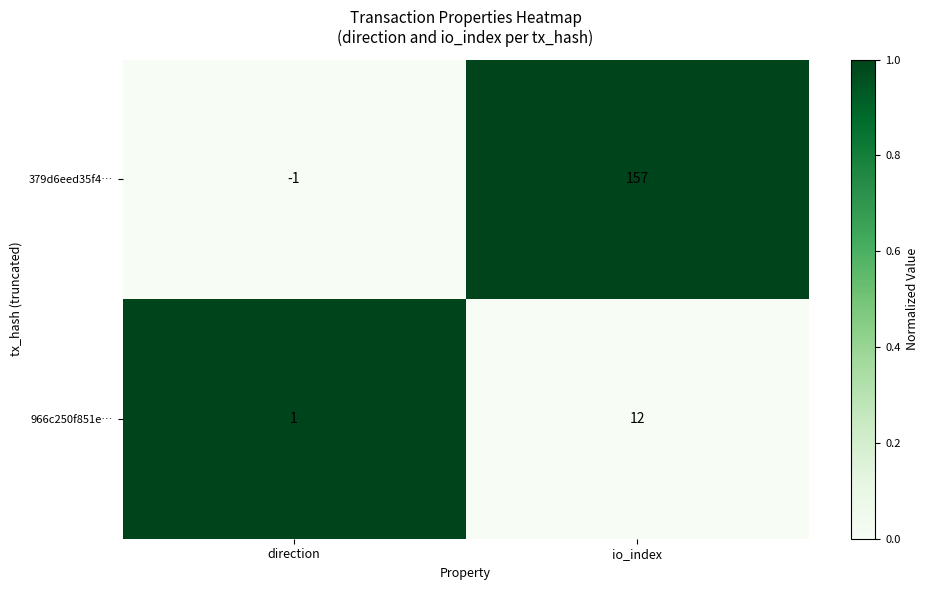

At which category is the sum across all series the highest?

io_index